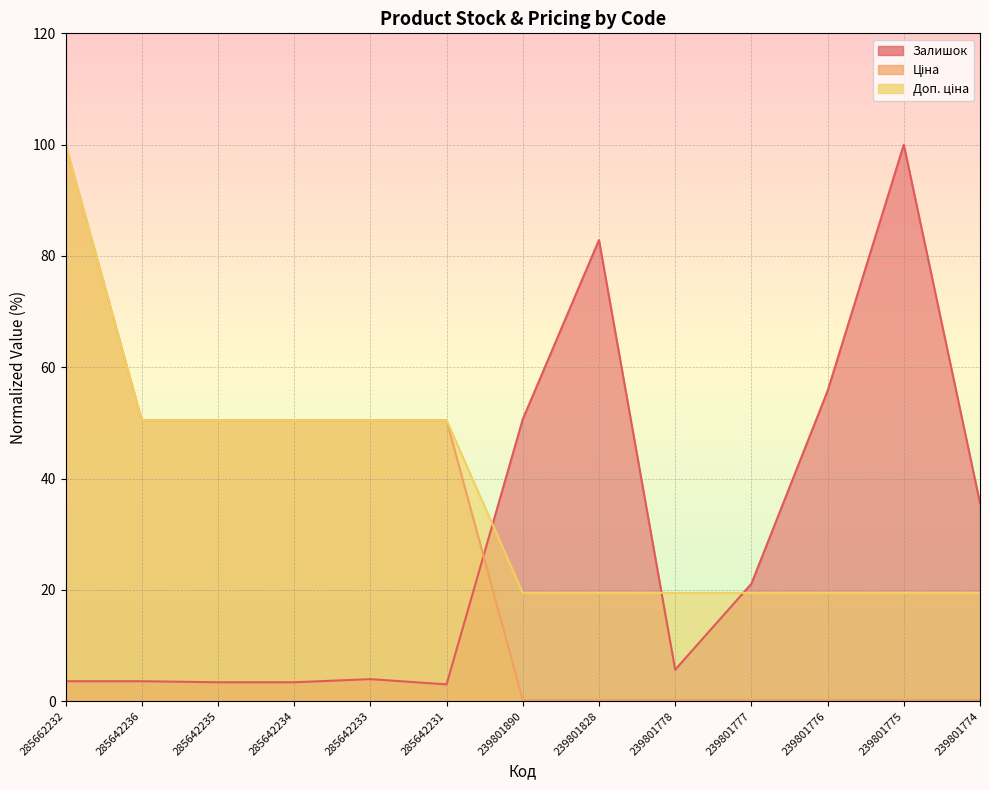

What is the value of the Залишок point at the 2nd from the left?

3.6